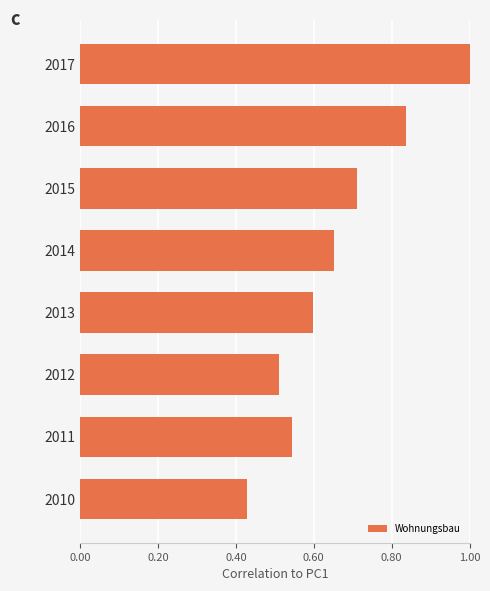

What is the change in value from 2011 to 2016?

+0.3